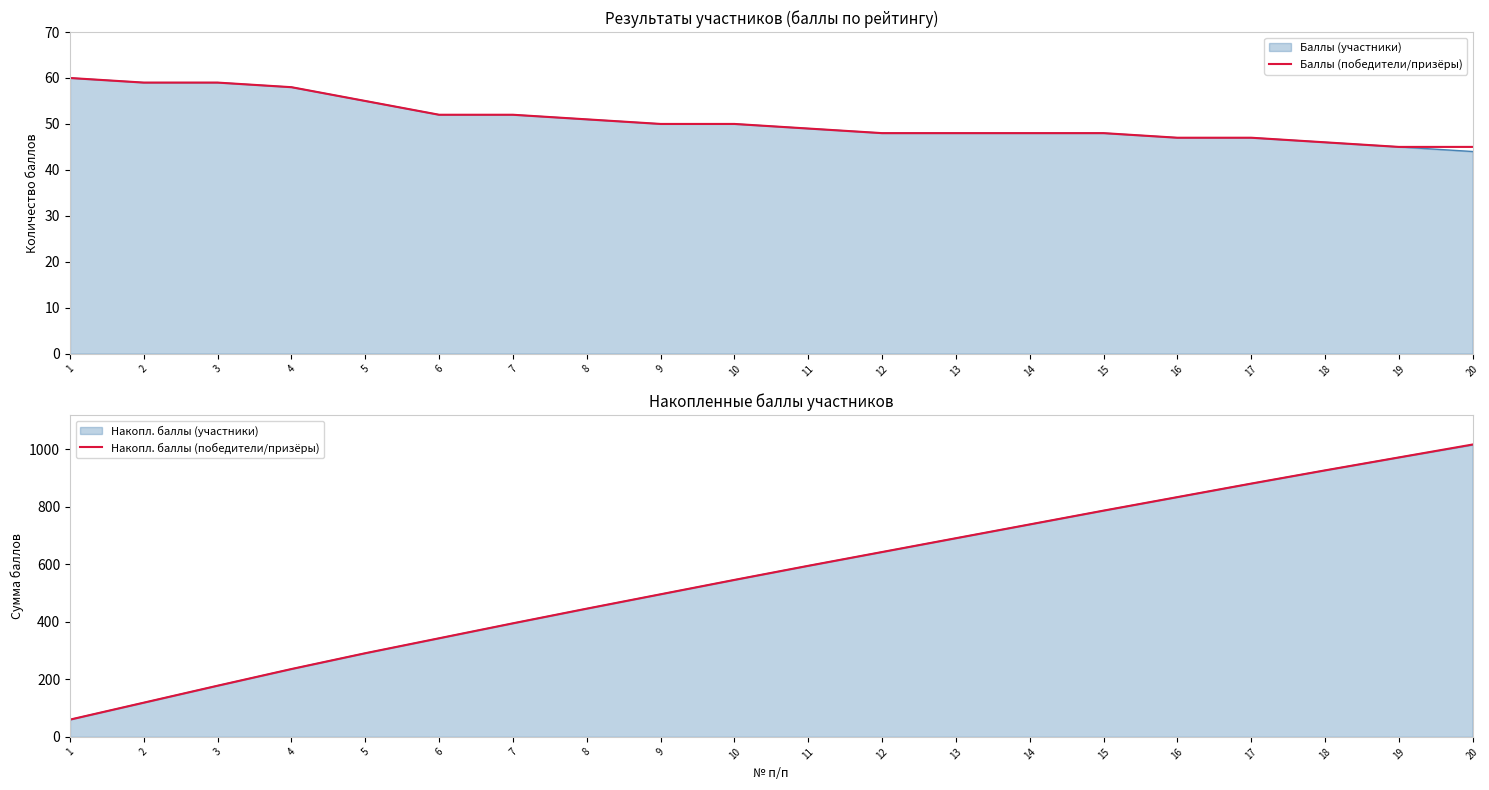

At which category is the sum across all series the highest?

20